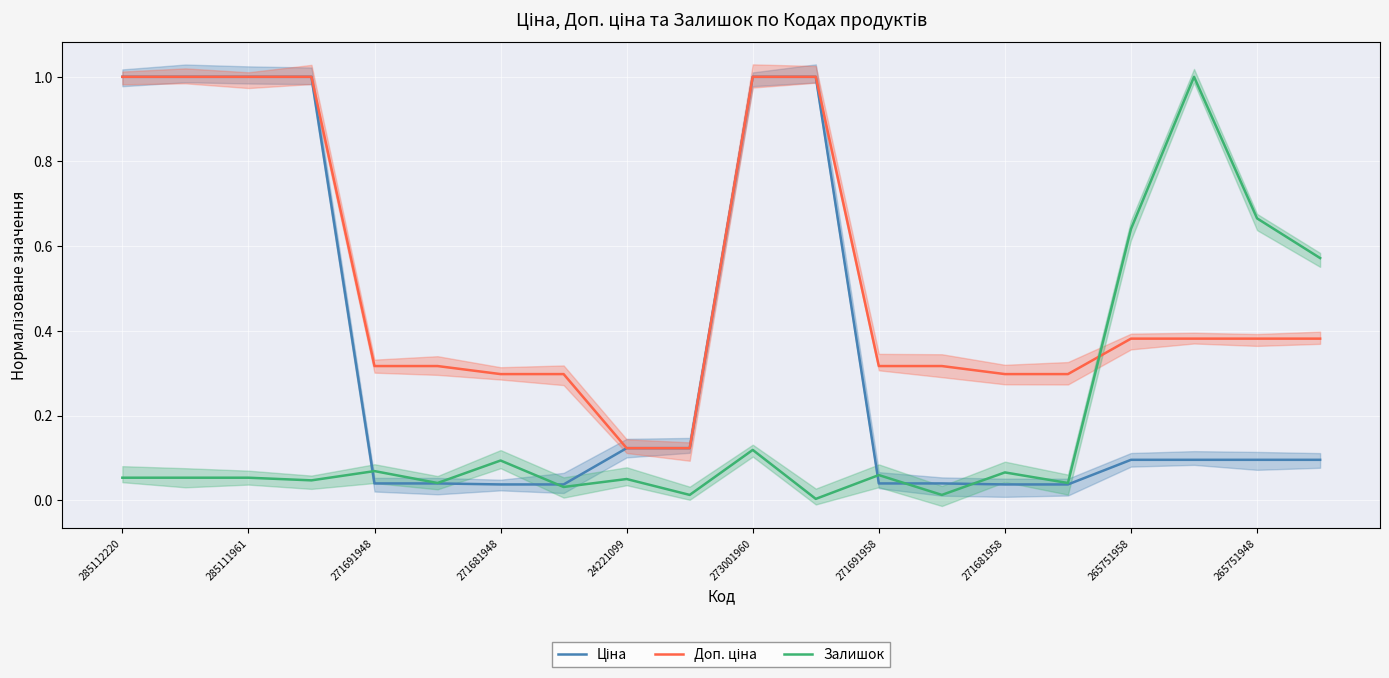

At which category does the chart reach its peak across all series?

285112220